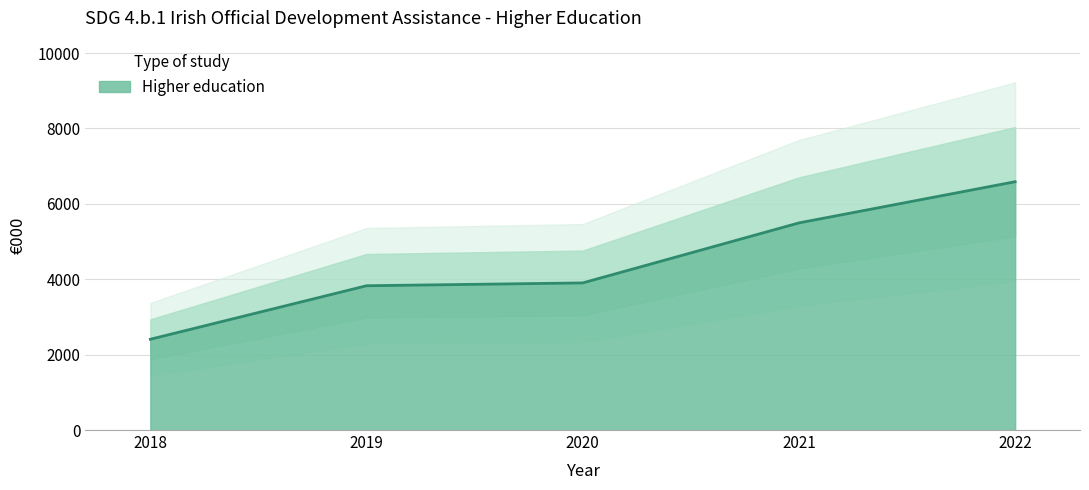

Rank the categories by value from highest to lowest.

2022, 2021, 2020, 2019, 2018